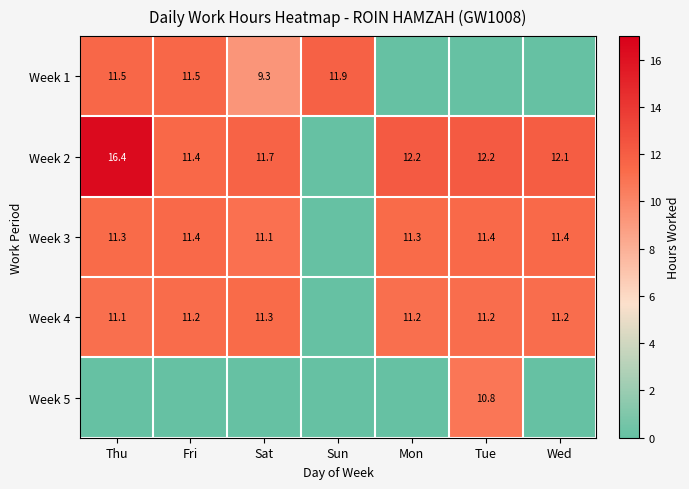

True or false: Week 4 has a value of 15.6 at Fri.

False